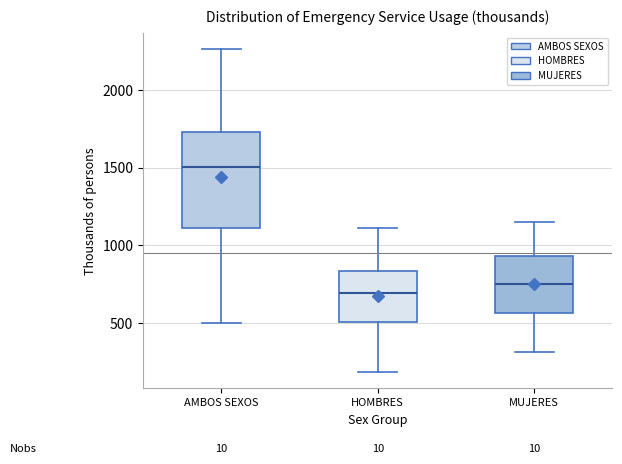

Reading left to right, transcribe this box plot: for each box, give where its median line is, the range the box spans, and where its two whiskers end, as read against the y-axis. The values are not printed on the chart, so give them approximately, as read against the axis.

AMBOS SEXOS: median 1500, box 1100 to 1750, whiskers 500 to 2250
HOMBRES: median 700, box 500 to 850, whiskers 200 to 1100
MUJERES: median 750, box 550 to 950, whiskers 300 to 1150